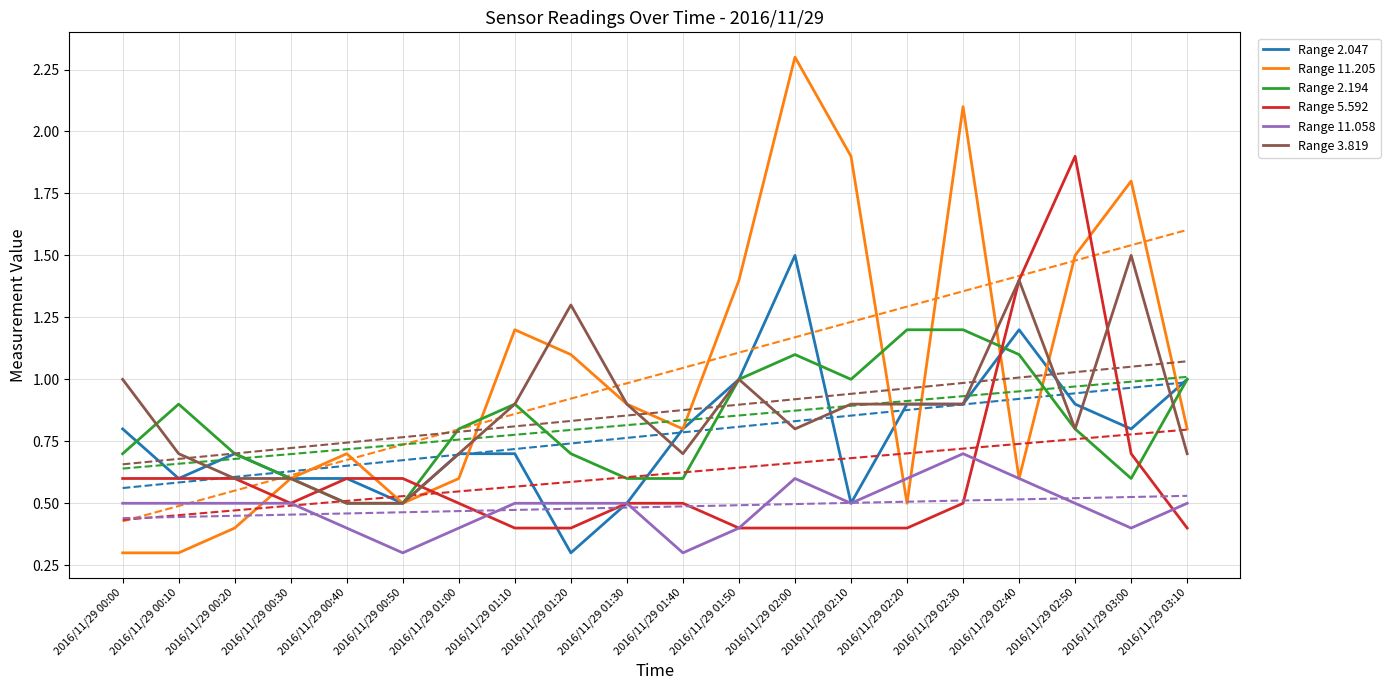

What position from the right is 2016/11/29 02:20?

6